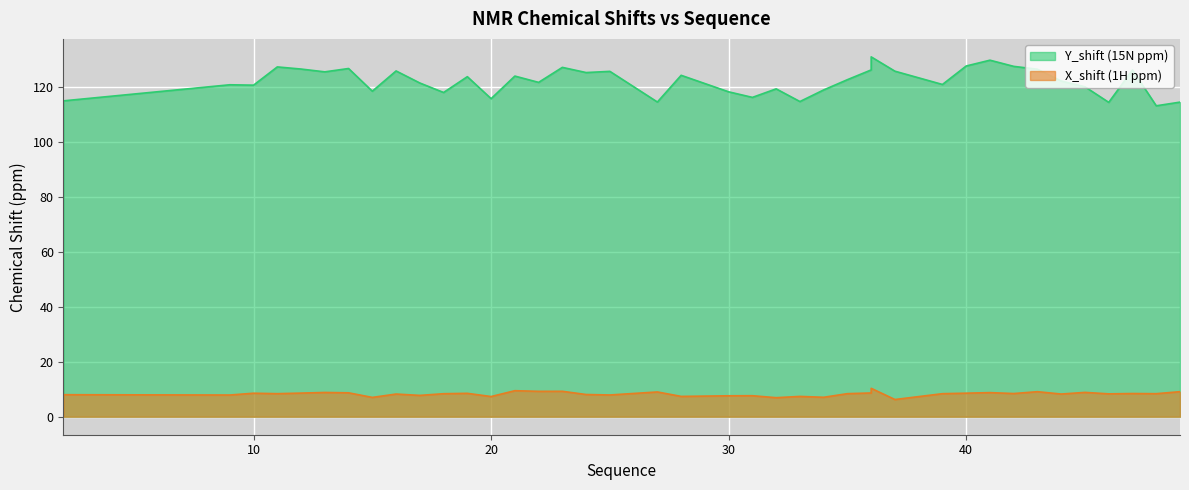

What is the highest value of the X_shift series?

10.4